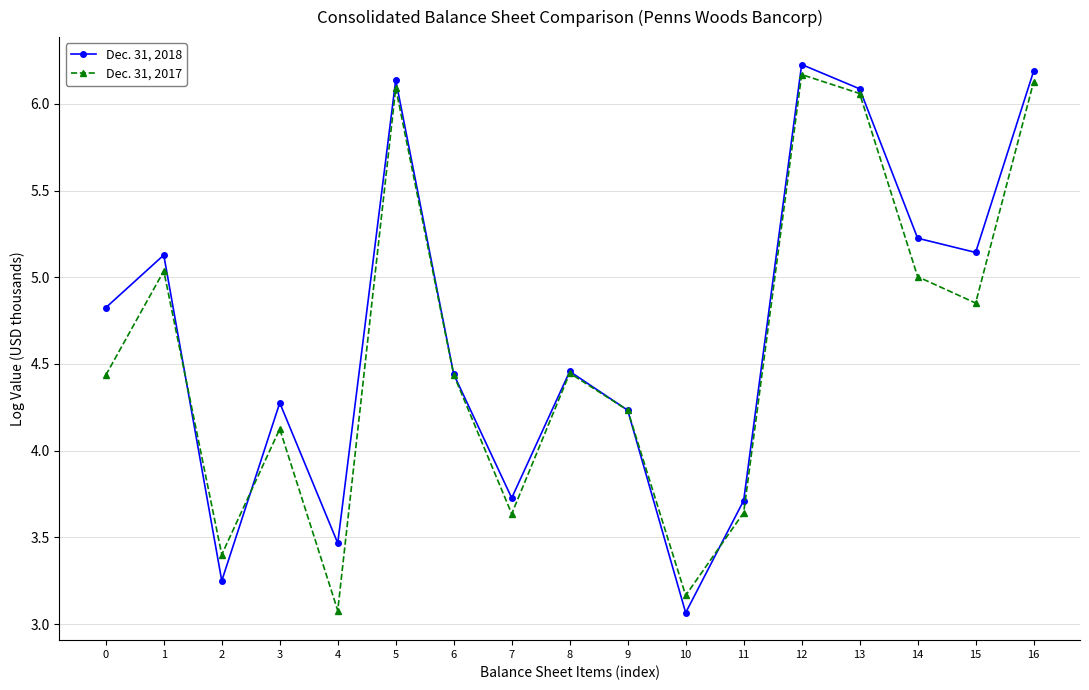

True or false: Dec. 31, 2017 has a value of 3.1 at 4.

True